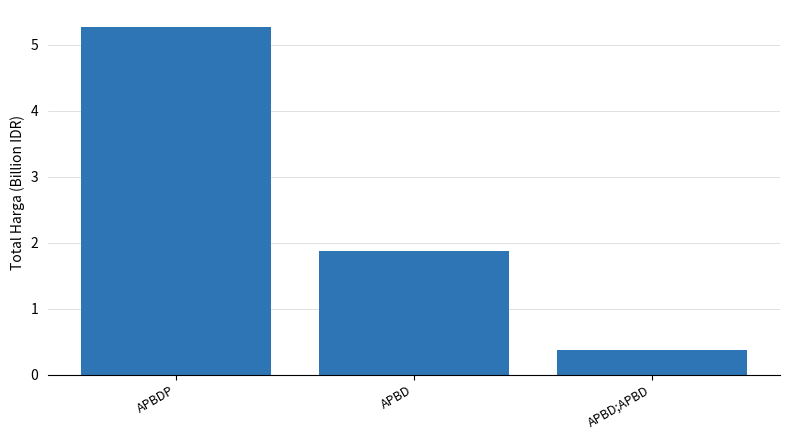

List the labels in order of value, smallest first.

APBD;APBD, APBD, APBDP